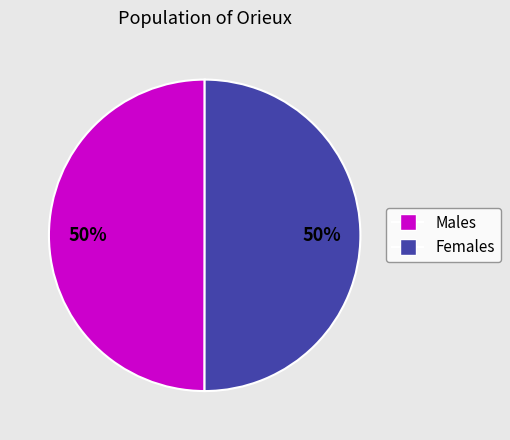

To the nearest percent, what is the average slice percentage?

50%